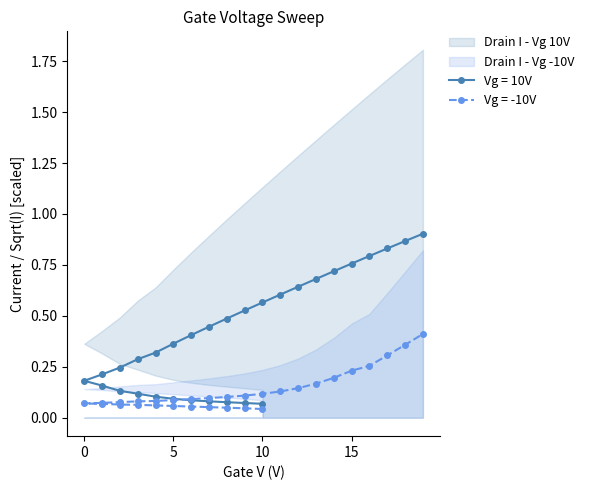

Does the chart have visible grid lines?

No